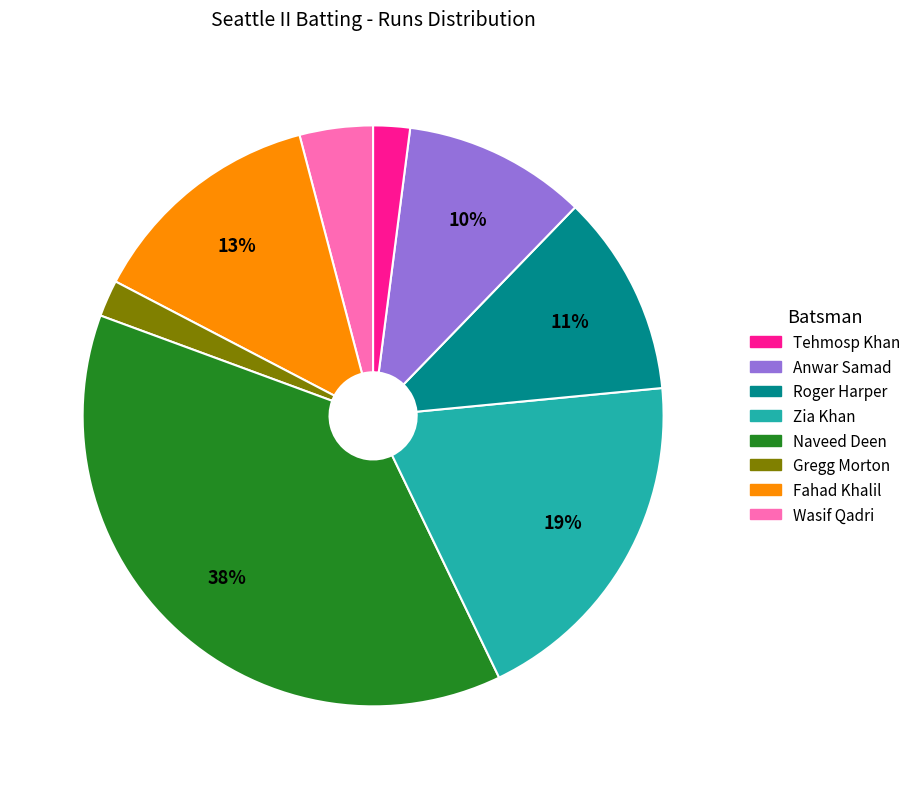

To the nearest percent, what is the average slice percentage?

12%